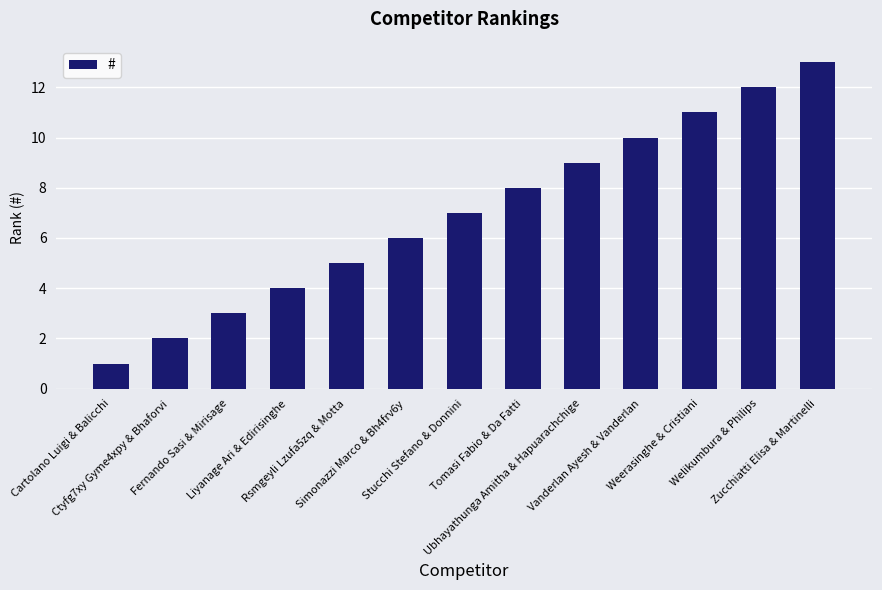

List the labels in order of value, largest first.

Zucchiatti Elisa & Martinelli, Welikumbura & Philips, Weerasinghe & Cristiani, Vanderlan Ayesh & Vanderlan, Ubhayathunga Amitha & Hapuarachchige, Tomasi Fabio & Da Fatti, Stucchi Stefano & Donnini, Simonazzi Marco & Bh4frv6y, Rsmgeyli Lzufa5zq & Motta, Liyanage Ari & Edirisinghe, Fernando Sasi & Mirisage, Ctyfg7xy Gyme4xpy & Bhaforvi, Cartolano Luigi & Balicchi